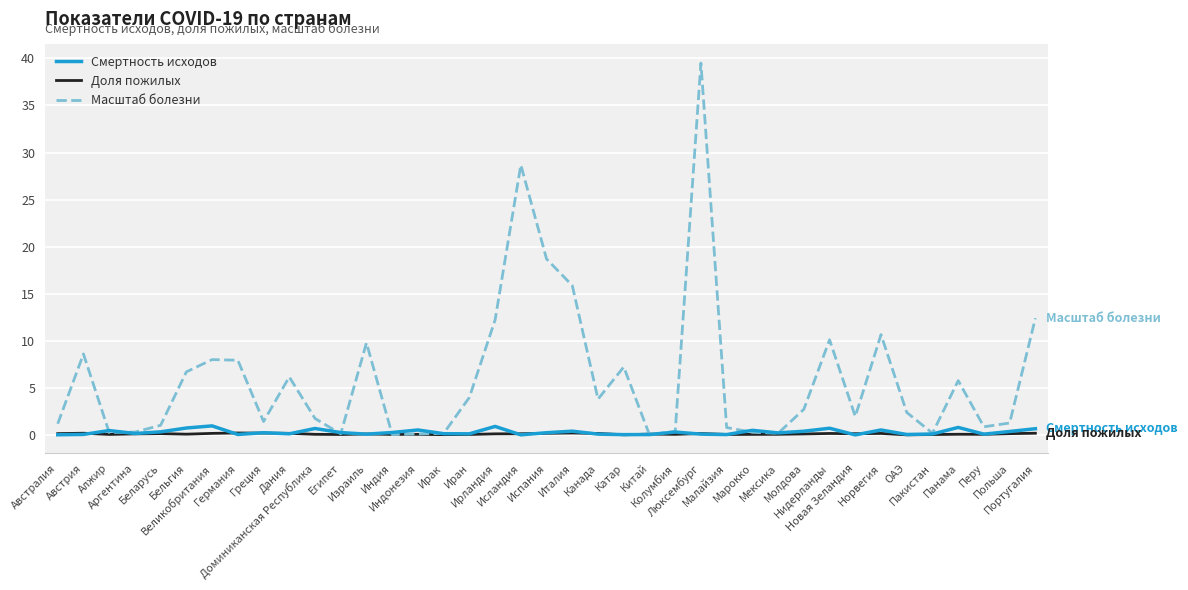

Which label corresponds to the largest value in the chart?

Люксембург